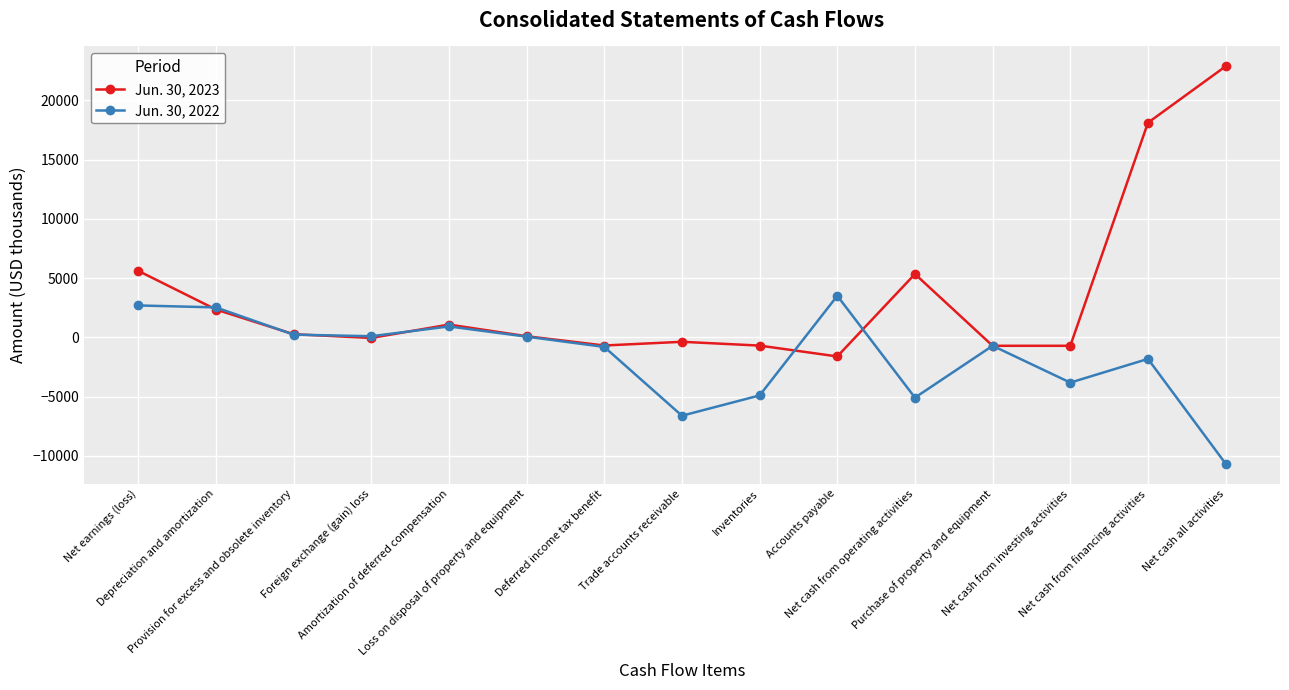

How many distinct data groups are displayed?

2